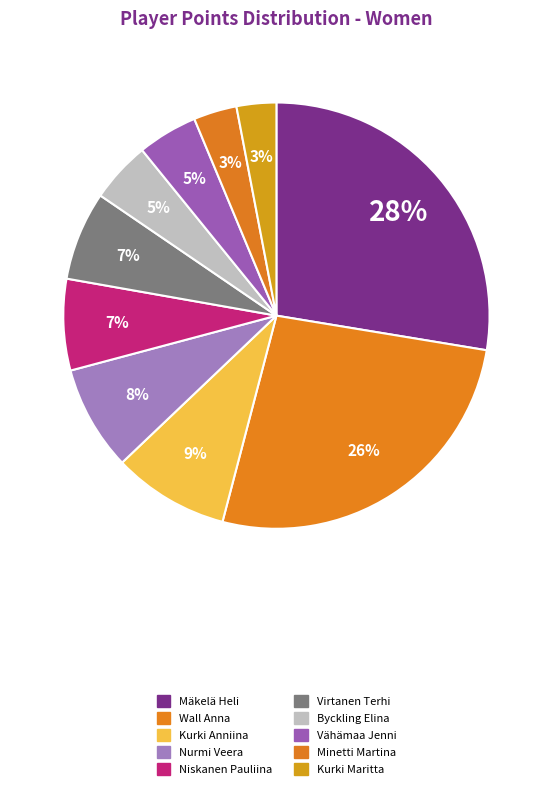

How many slices are in this pie chart?

10